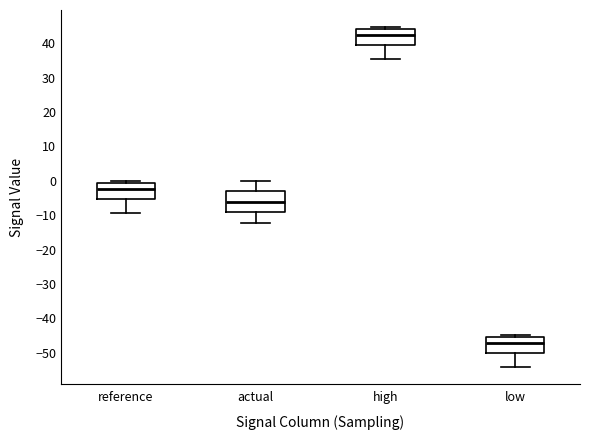

Reading left to right, read every box against the y-axis: the position of its median line, the range the box covers, and the ends of its whiskers. The values are not printed on the chart, so give them approximately, as read against the axis.

reference: median -2, box -5 to -1, whiskers -9 to 0
actual: median -6, box -9 to -3, whiskers -12 to 0
high: median 42, box 39 to 44, whiskers 35 to 45
low: median -47, box -50 to -45, whiskers -54 to -45 (just above the box's upper edge)